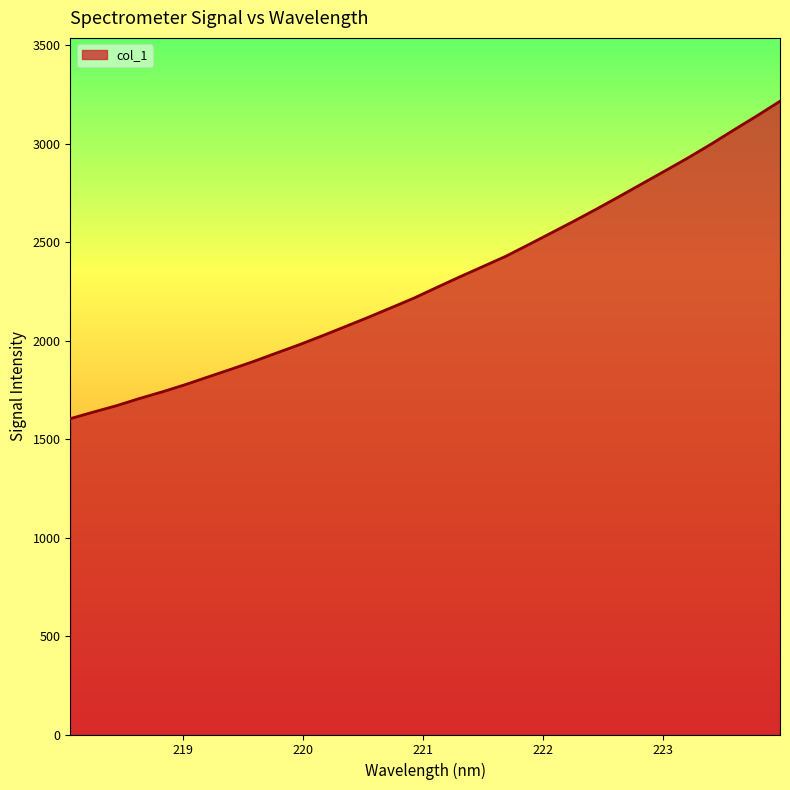

What is the difference between the maximum and minimum values?

1612.3